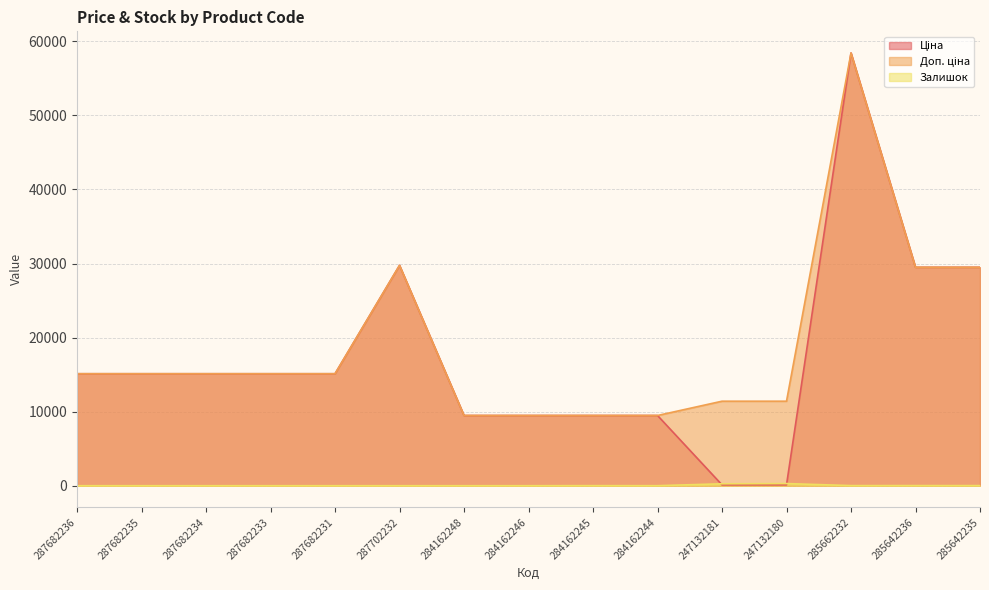

At 287682234, list the series in order from smallest to largest.

Залишок, Ціна, Доп. ціна